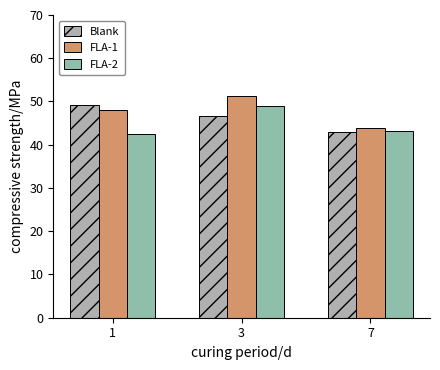

Between 1 and 7, which series saw the biggest shift?

Blank